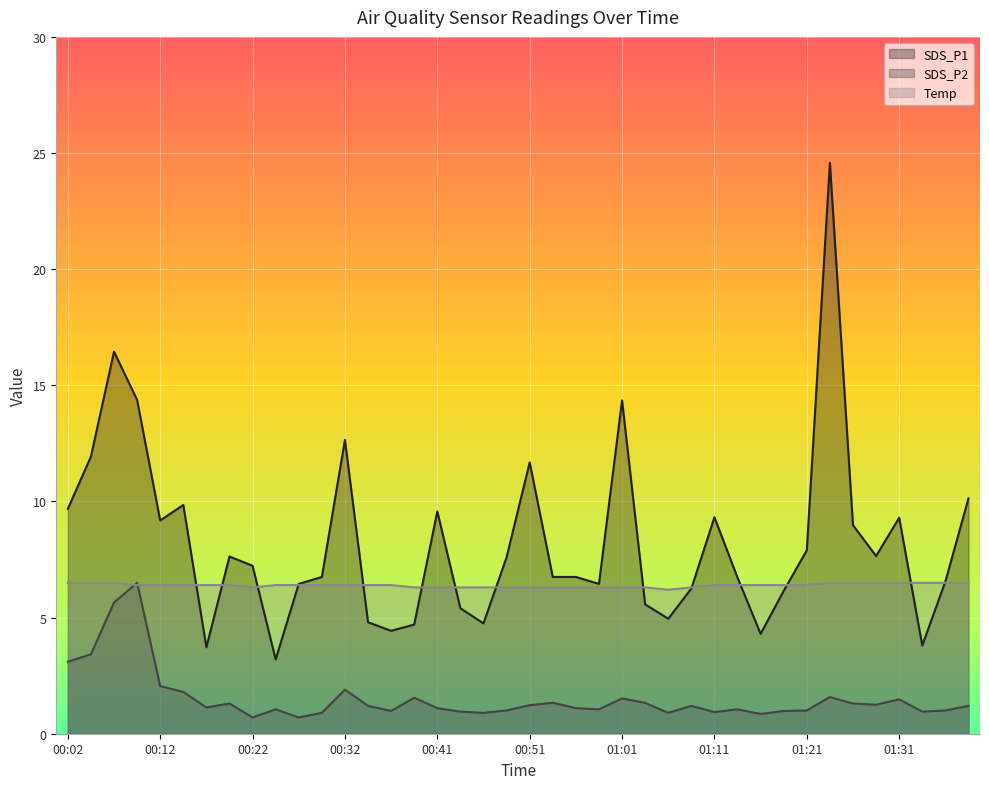

How many lines are shown in the chart?

3